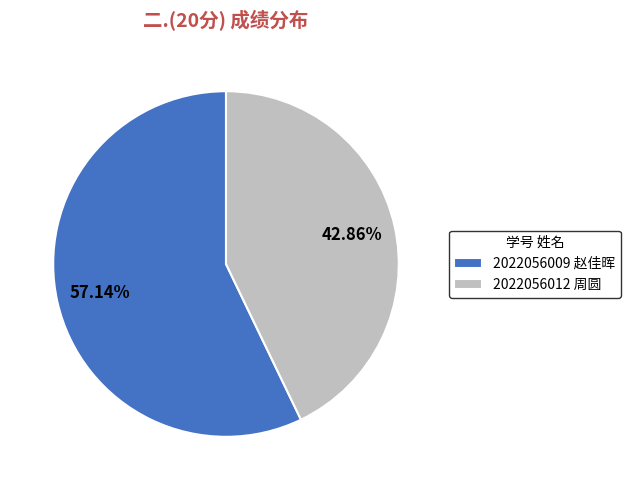

What percentage is the 2022056012 周圆 slice, to the nearest percent?

43%